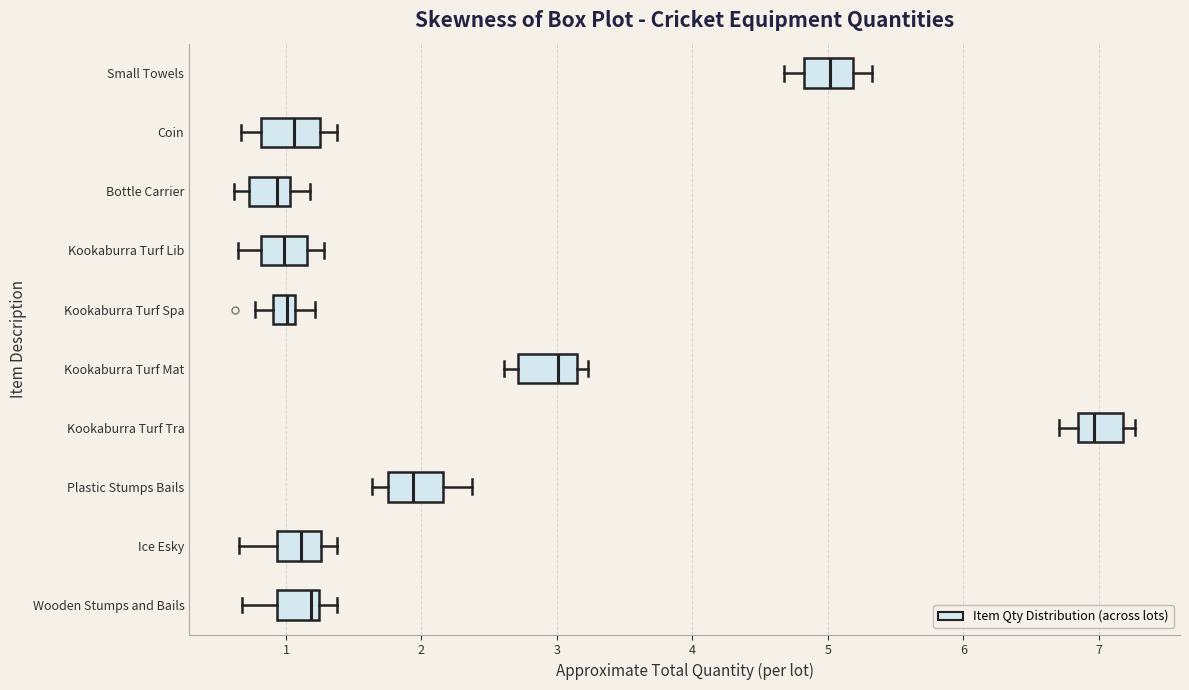

Reading bottom to top, transcribe this box plot: for each box, give where its median line is, the range the box spans, and where its two whiskers end, as read against the x-axis. The values are not printed on the chart, so give them approximately, as read against the axis.

Wooden Stumps and Bails: median 1.2 (just left of the box's right edge), box 0.9 to 1.2, whiskers 0.7 to 1.4
Ice Esky: median 1.1, box 0.9 to 1.3, whiskers 0.7 to 1.4
Plastic Stumps Bails: median 1.9, box 1.8 to 2.2, whiskers 1.6 to 2.4
Kookaburra Turf Tra: median 7.0, box 6.8 to 7.2, whiskers 6.7 to 7.3
Kookaburra Turf Mat: median 3.0, box 2.7 to 3.2, whiskers 2.6 to 3.2 (just right of the box's right edge)
Kookaburra Turf Spa: median 1.0, box 0.9 to 1.1, whiskers 0.8 to 1.2
Kookaburra Turf Lib: median 1.0, box 0.8 to 1.2, whiskers 0.6 to 1.3
Bottle Carrier: median 0.9, box 0.7 to 1.0, whiskers 0.6 to 1.2
Coin: median 1.1, box 0.8 to 1.2, whiskers 0.7 to 1.4
Small Towels: median 5.0, box 4.8 to 5.2, whiskers 4.7 to 5.3